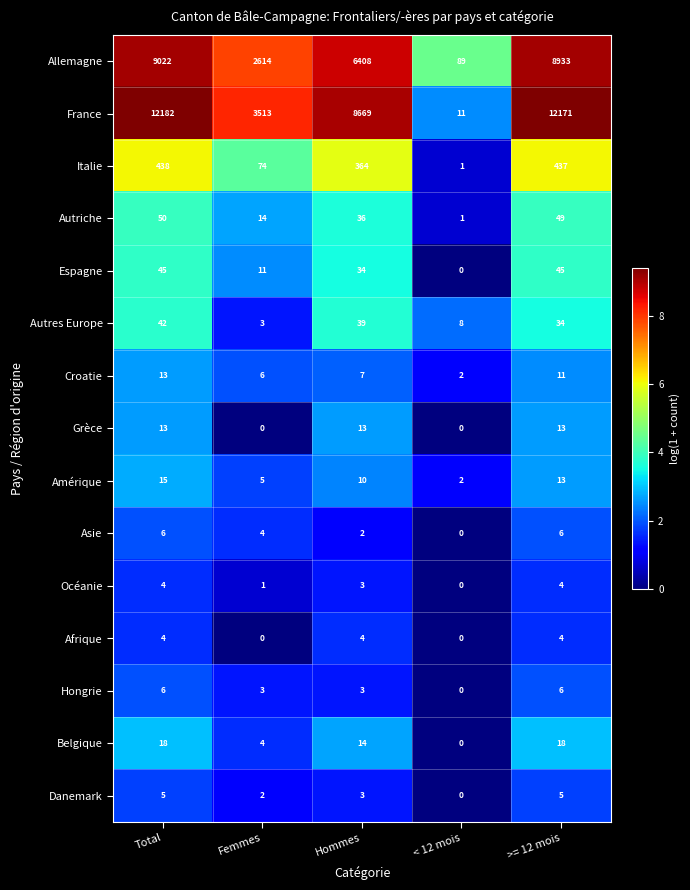

Rank the categories by Autres Europe value from lowest to highest.

Femmes, < 12 mois, >= 12 mois, Hommes, Total